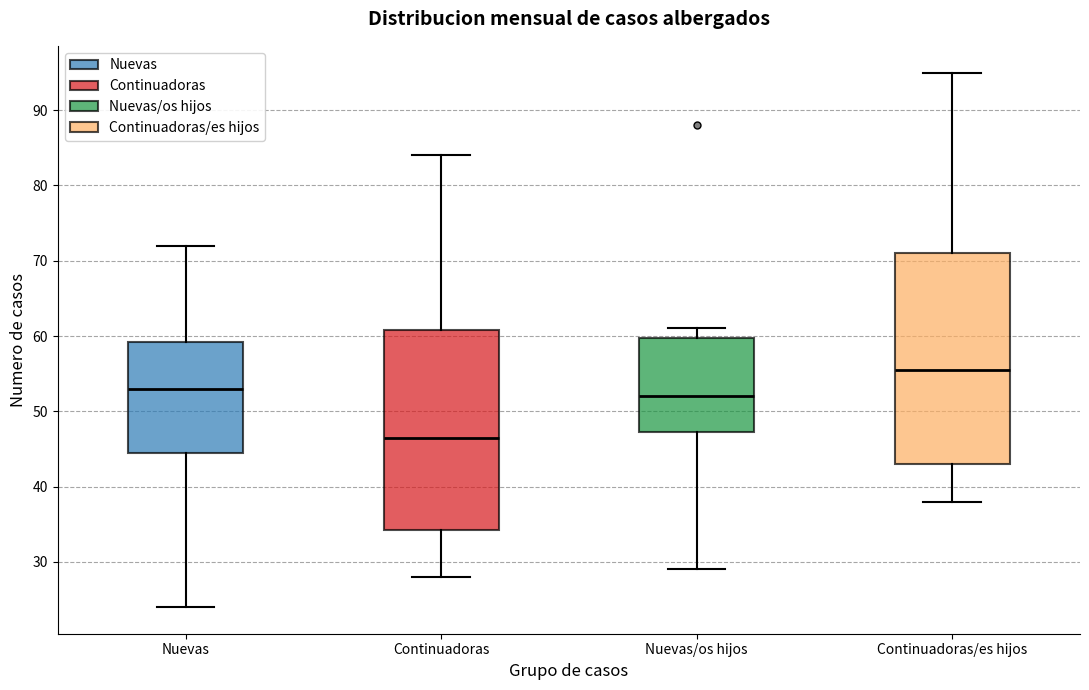

Comparing the boxes themselves (not the whiskers), which one is the tallest?

Continuadoras/es hijos